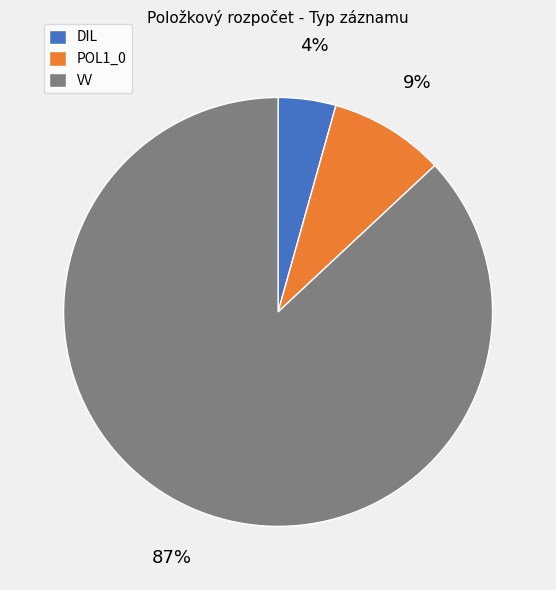

Which has a higher value, VV or DIL?

VV